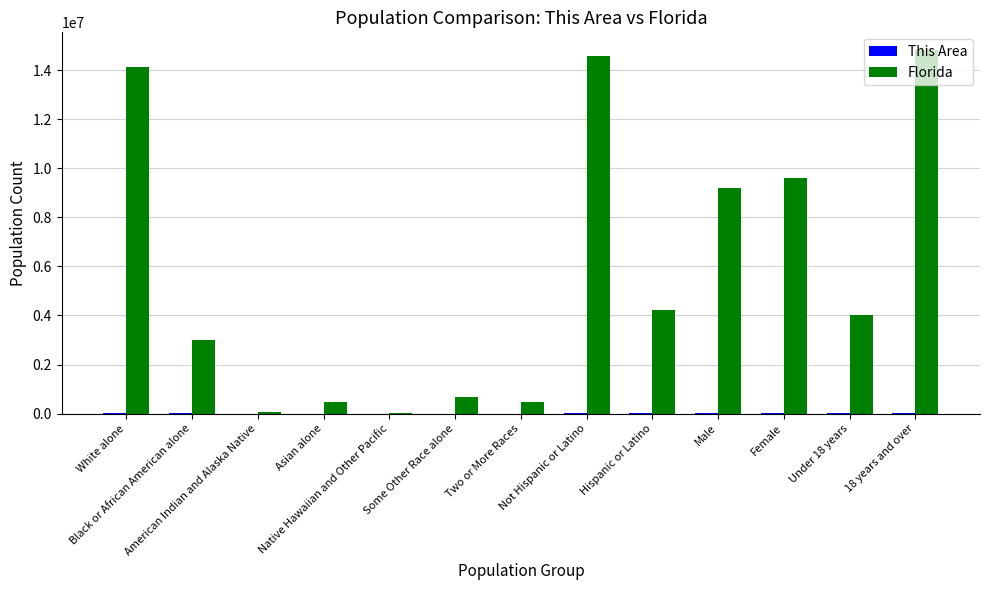

What is the maximum value for Florida?

14799219